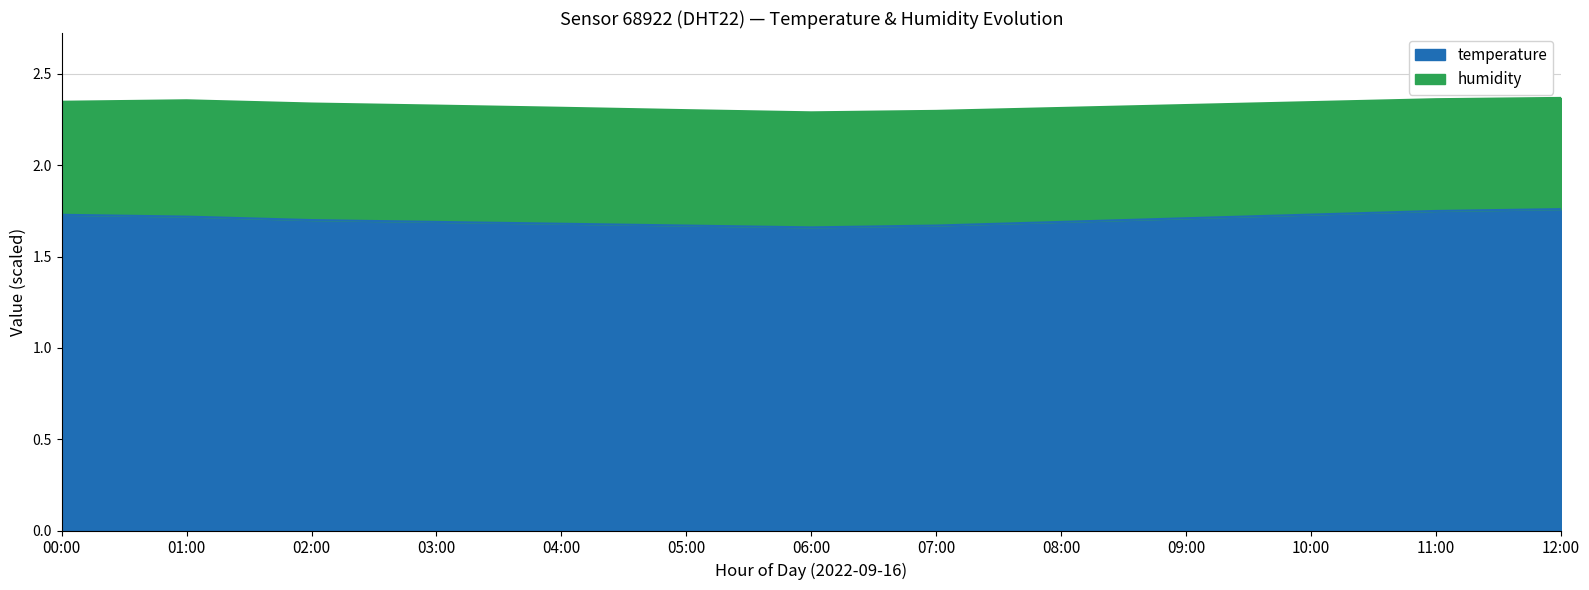

What is the difference between the maximum and minimum values?

0.1